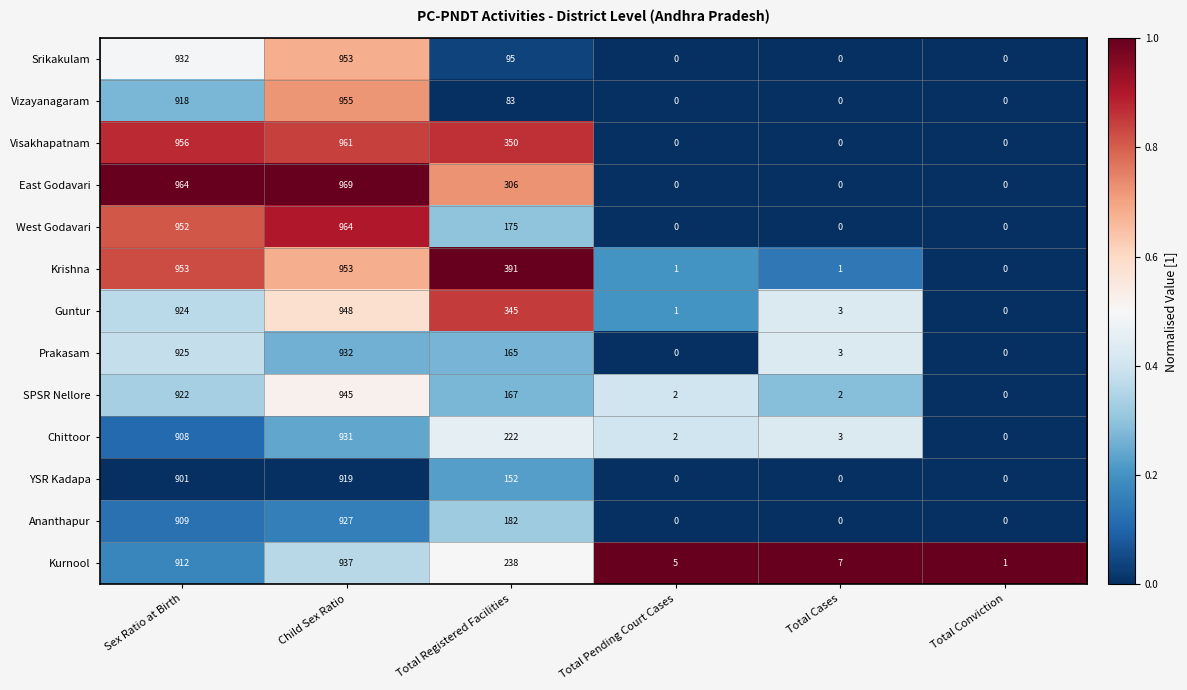

Which series changed the most between Total Registered Facilities and Total Pending Court Cases?

Krishna